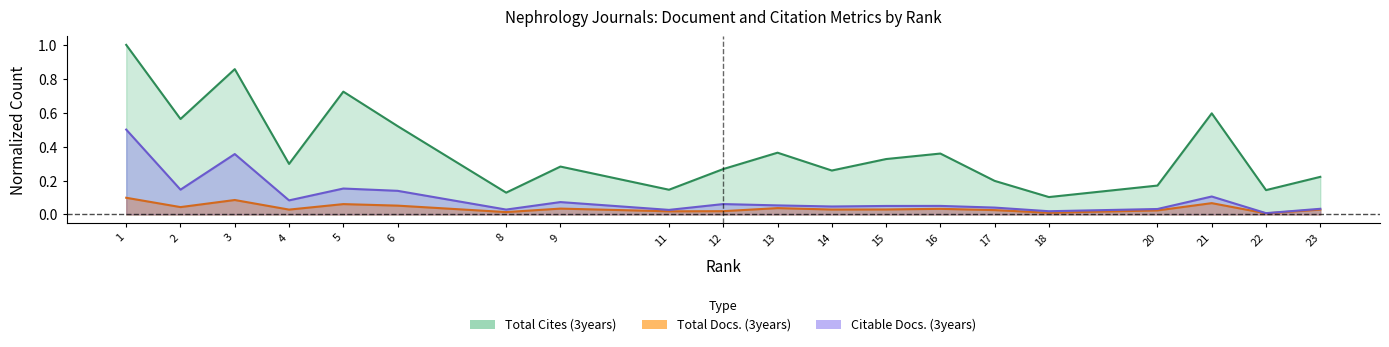

True or false: Total Cites (3years) and Total Docs. (3years) intersect in this chart.

False